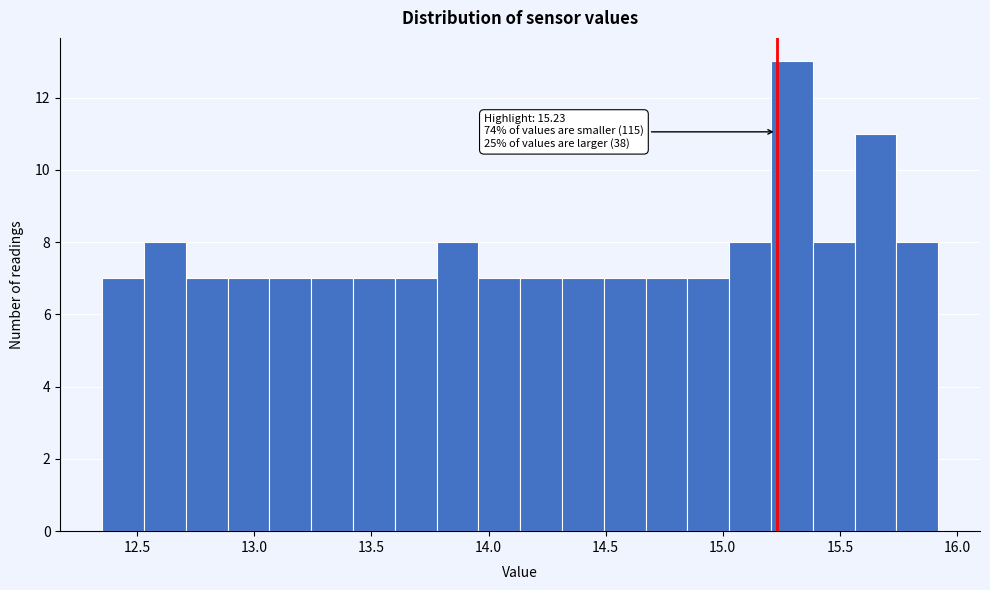

Around what value on the x-axis is the tallest bar? Give the approximate position of its centre, as read against the axis.

15.30